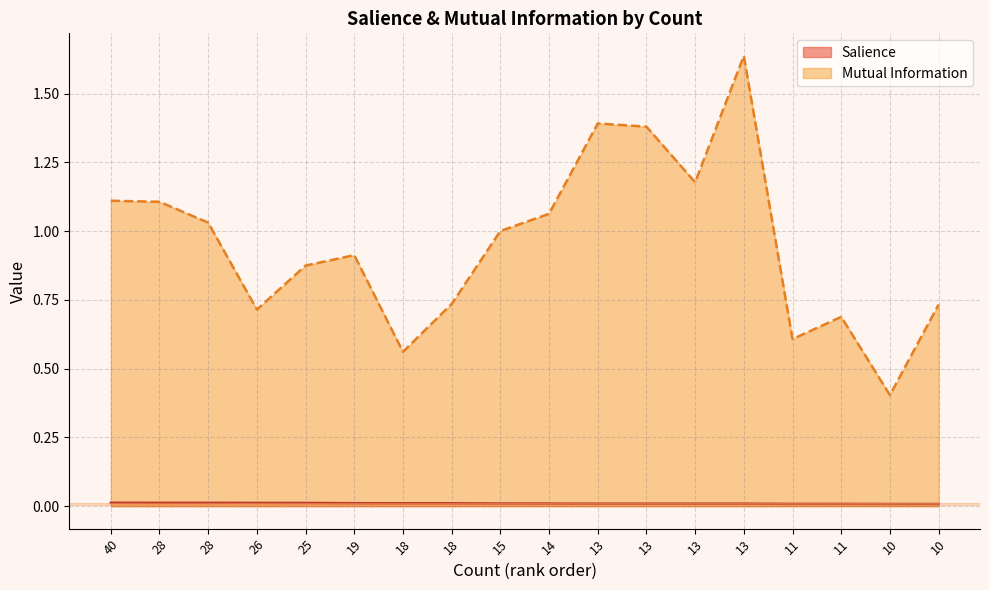

Reading left to right, list all the values displayed in this chart.

Salience: 0.0	0.0	0.0	0.0	0.0	0.0	0.0	0.0	0.0	0.0	0.0	0.0	0.0	0.0	0.0	0.0	0.0	0.0
Mutual Information: 1.1	1.1	1.0	0.7	0.9	0.9	0.6	0.7	1.0	1.1	1.4	1.4	1.2	1.6	0.6	0.7	0.4	0.7